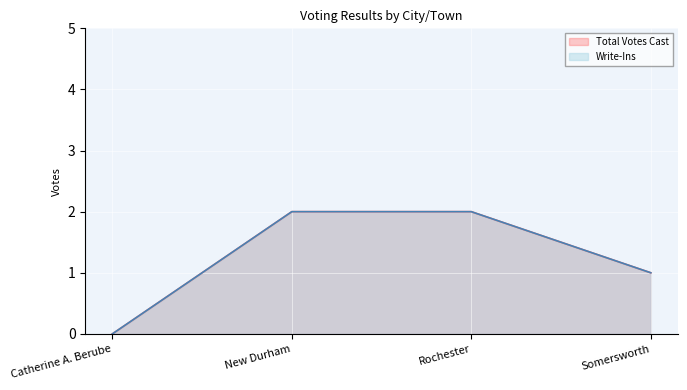

List the series in order of their peak value, highest first.

Write-Ins, Total Votes Cast